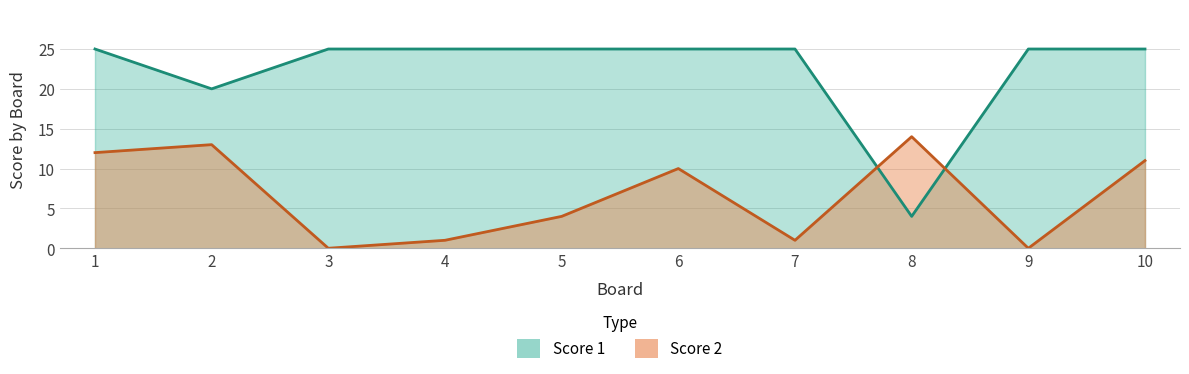

Reading left to right, what are all the values shown in this chart?

Score 1: 25	20	25	25	25	25	25	4	25	25
Score 2: 12	13	0	1	4	10	1	14	0	11